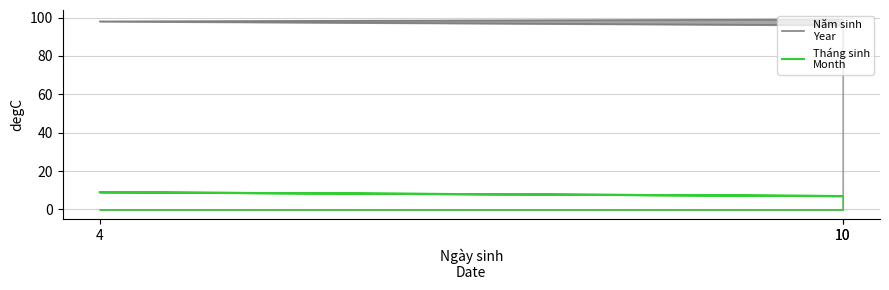

The value of Năm sinh
Year at 4 is 98. True or false?

True